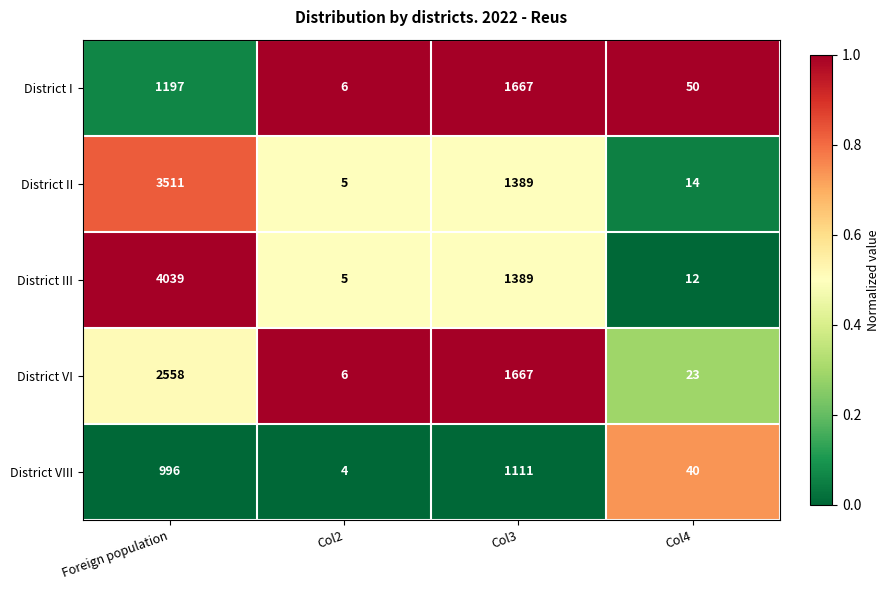

True or false: District II has a value of 1389 at Col3.

True